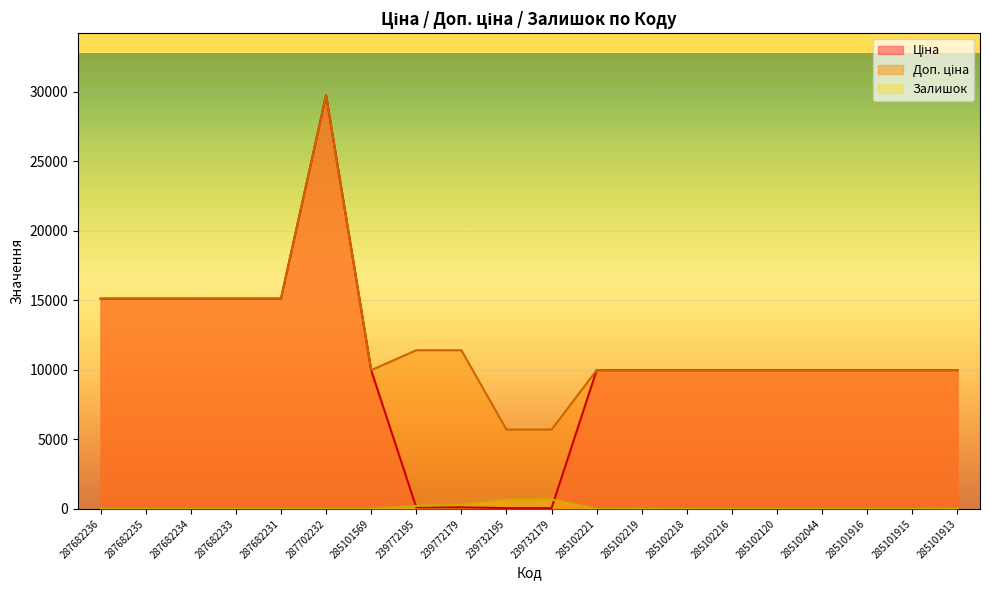

Where is the first local minimum for Доп. ціна?

285101569